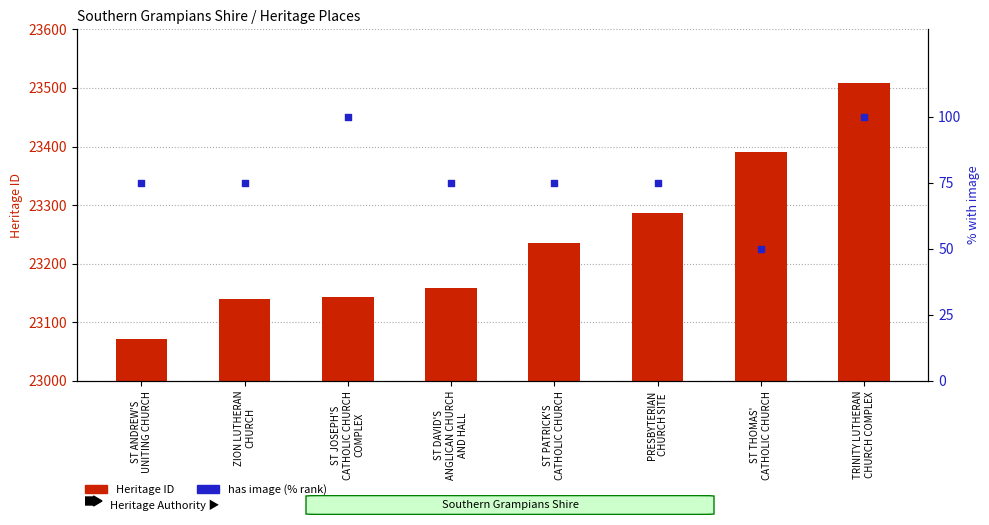

At how many categories does at least one series exceed 9431?

8